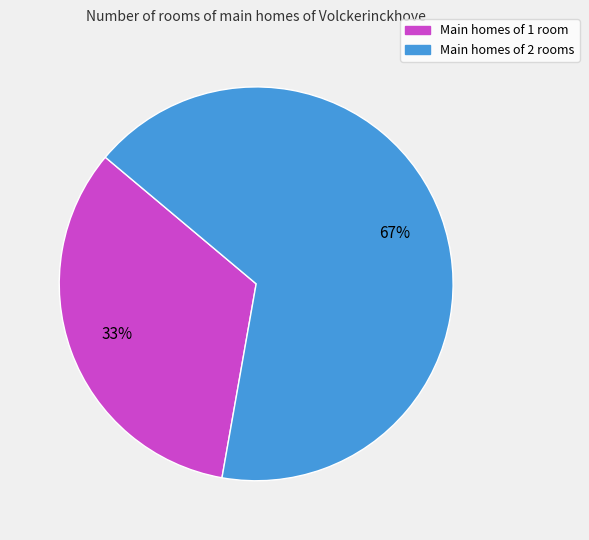

To the nearest percent, what is the average slice percentage?

50%